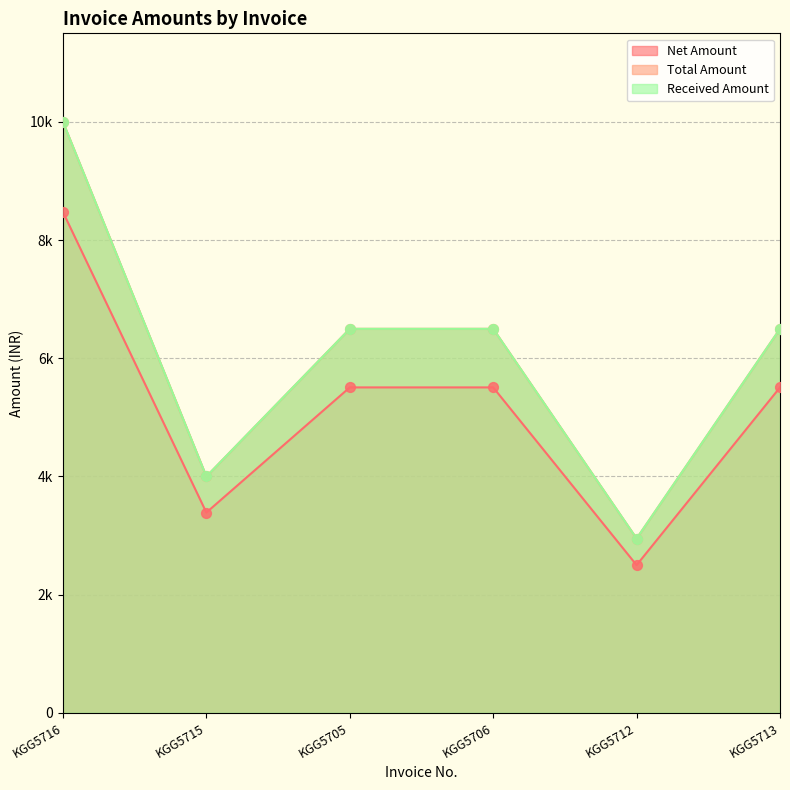

What are all the series names shown in the legend?

Net Amount, Total Amount, Received Amount